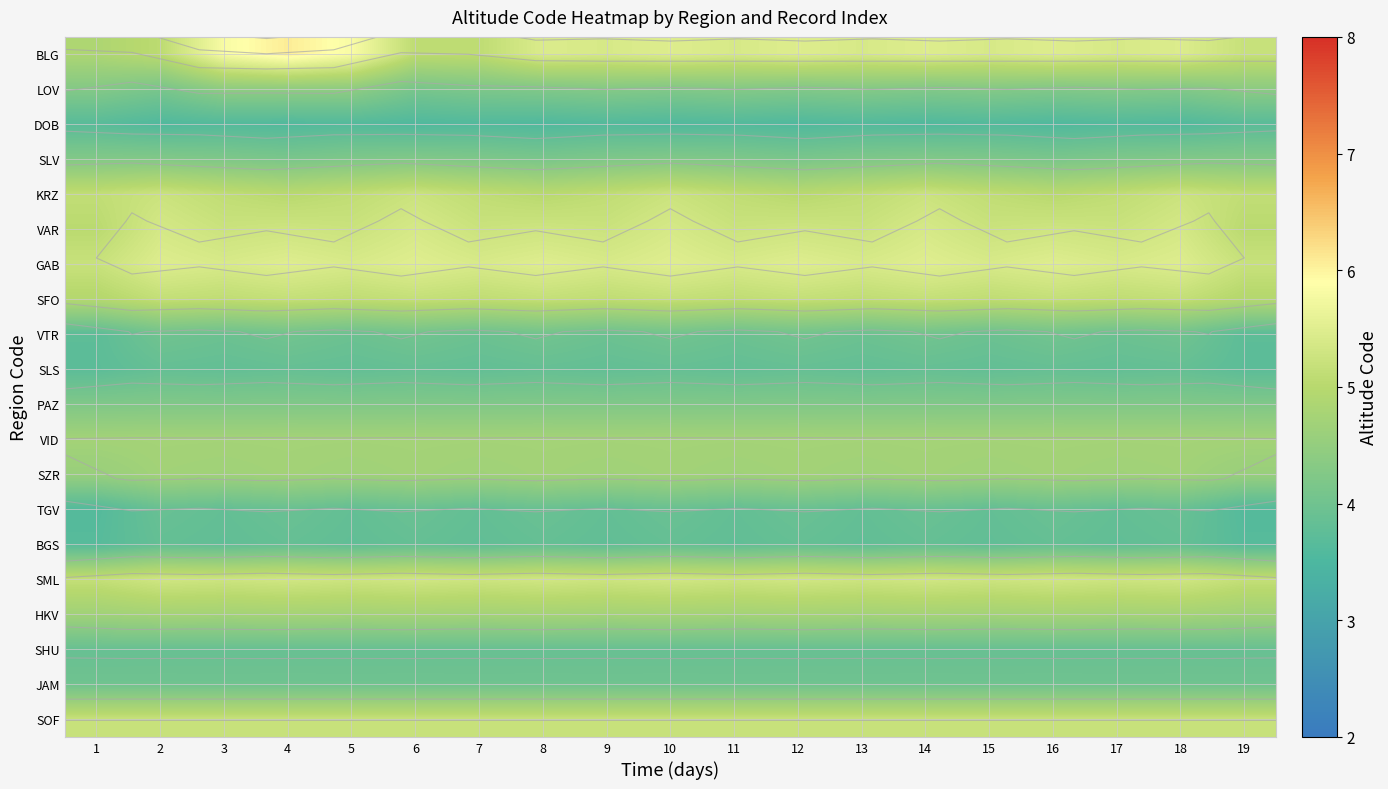

At how many categories does at least one series exceed 6?

1